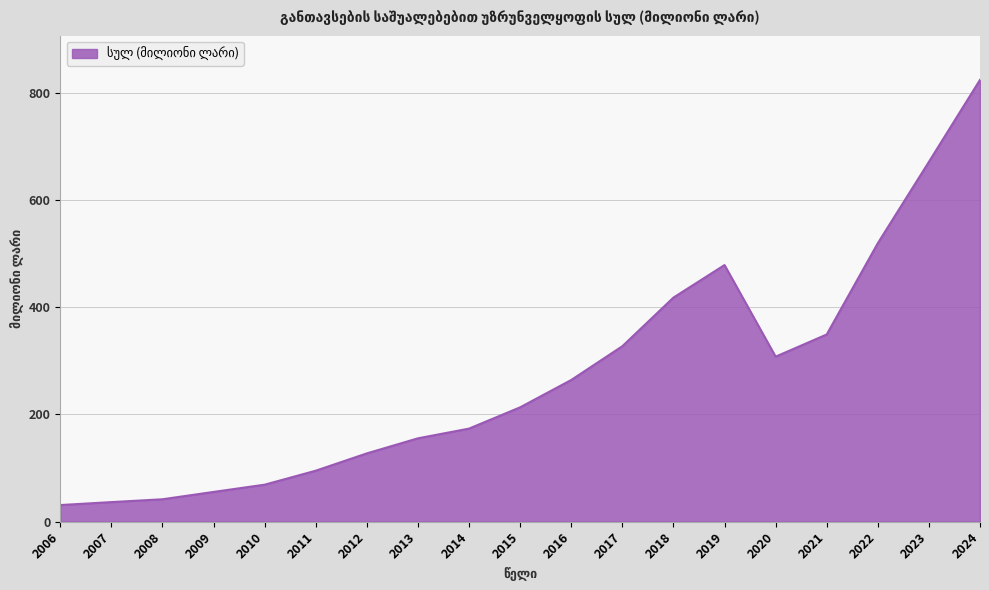

How many distinct data groups are displayed?

1